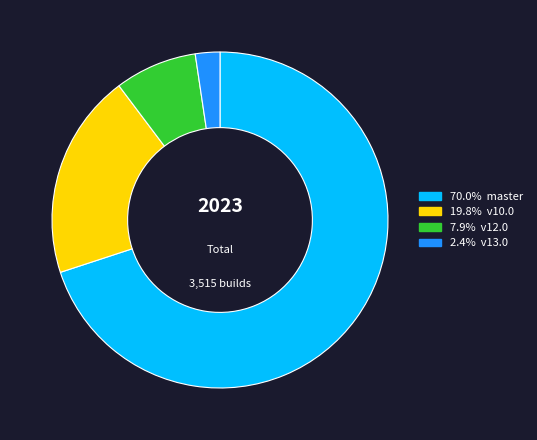

Does any single category account for the majority?

Yes